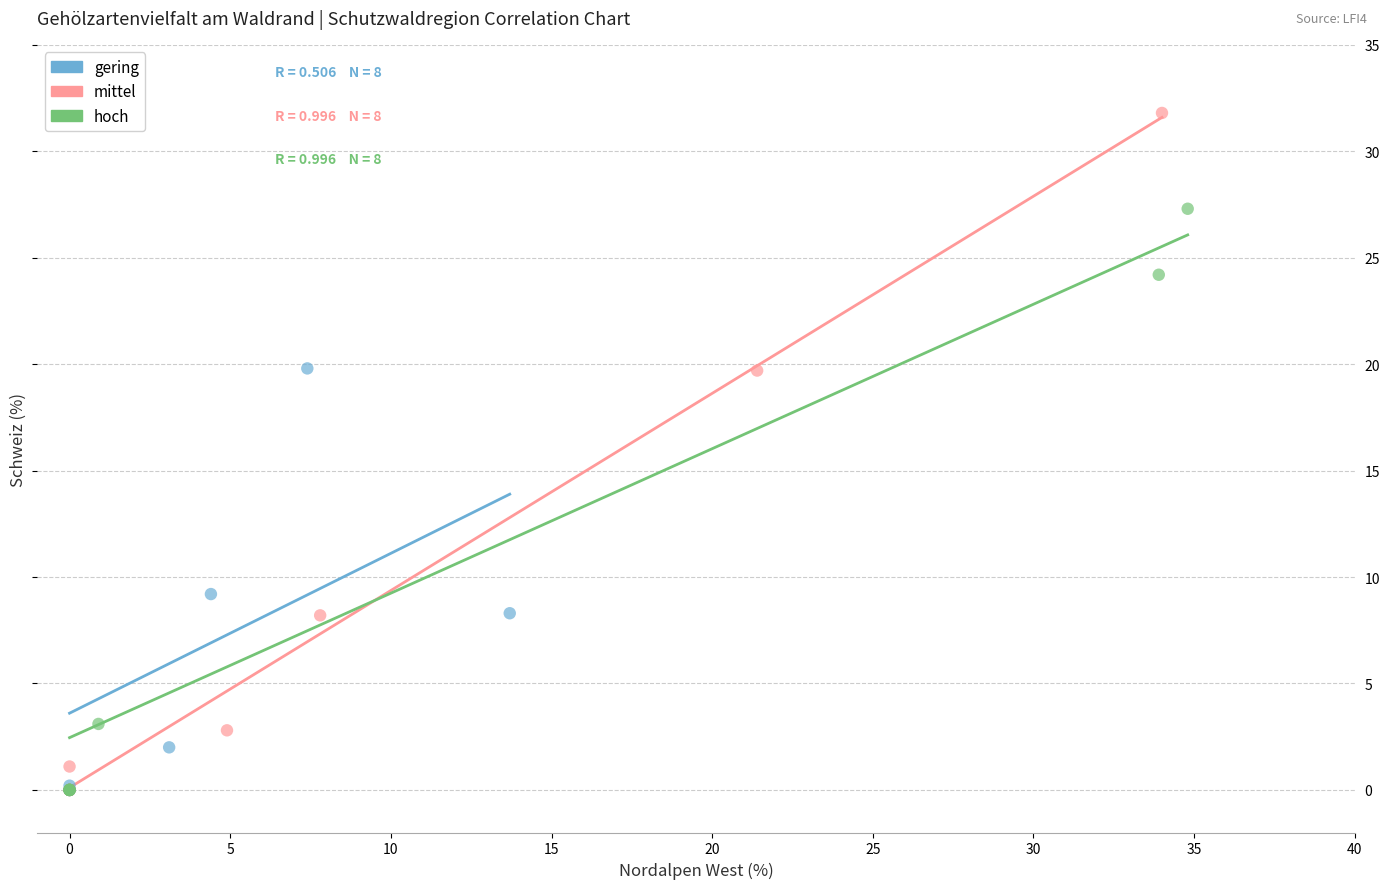

Which series has the widest spread of Y values?

mittel